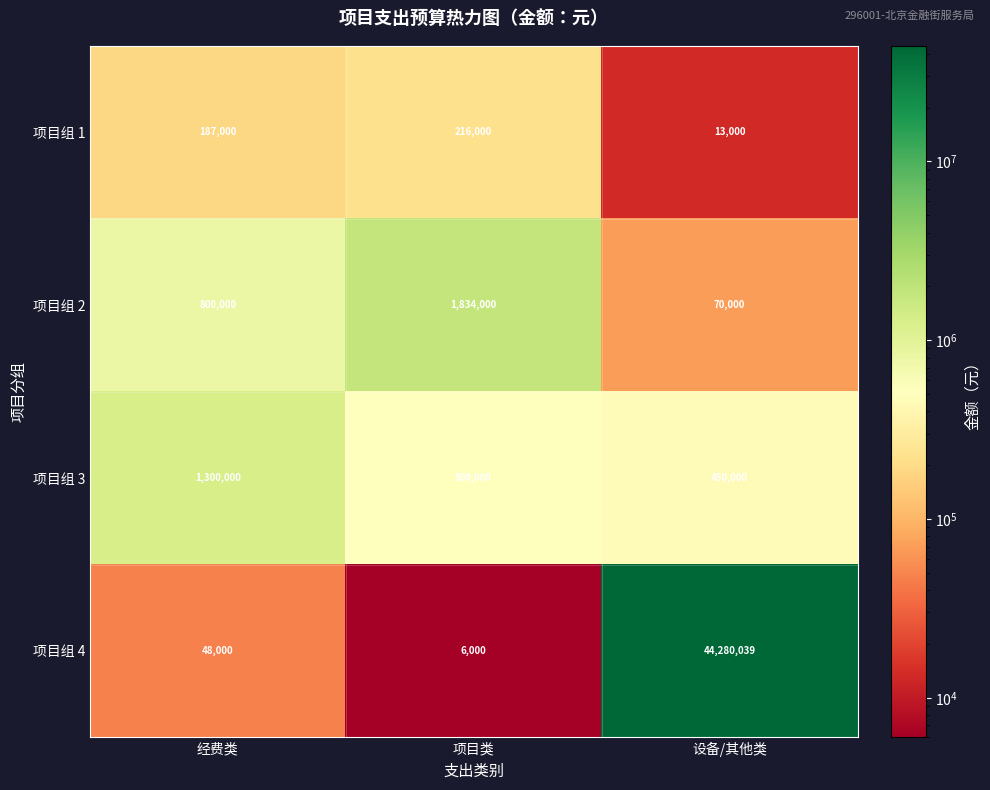

What is the spread (max minus min) of values at 设备/其他类?

44267039